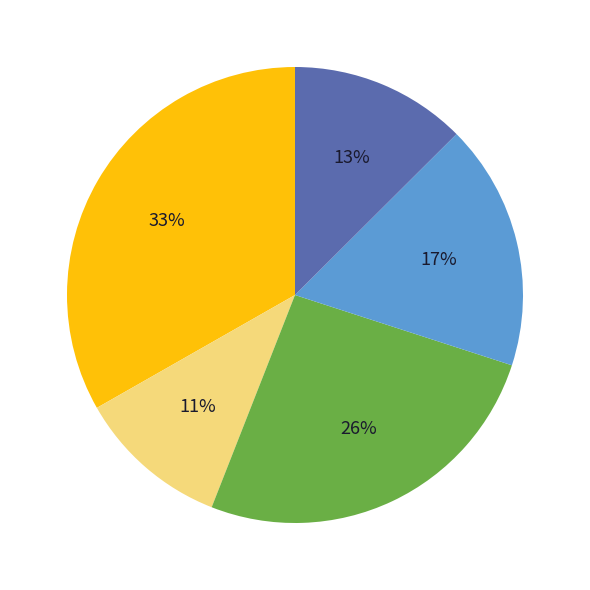

Does any single category account for the majority?

No